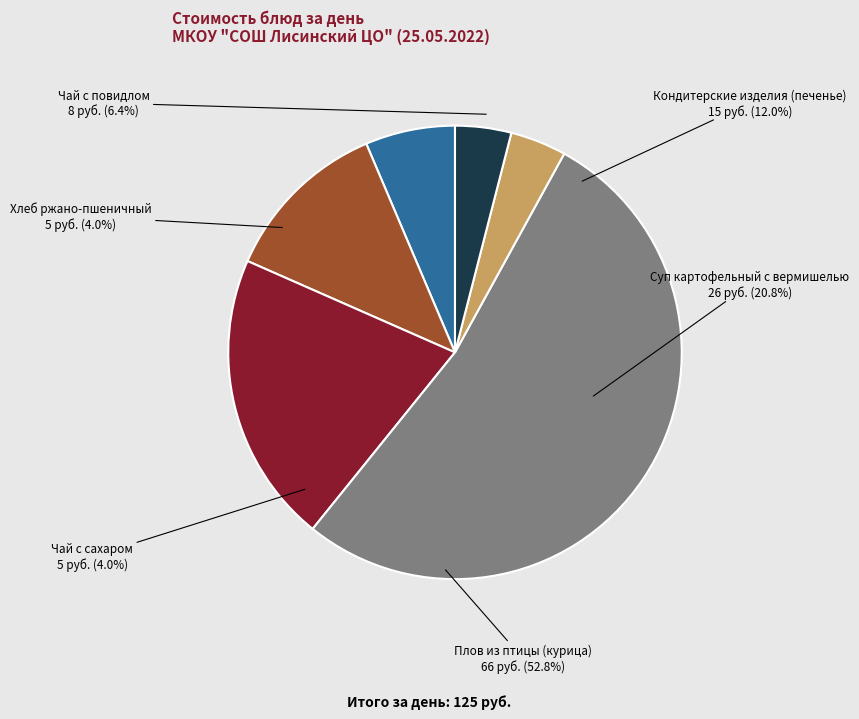

What is the smallest slice in the pie chart?

Чай с сахаром